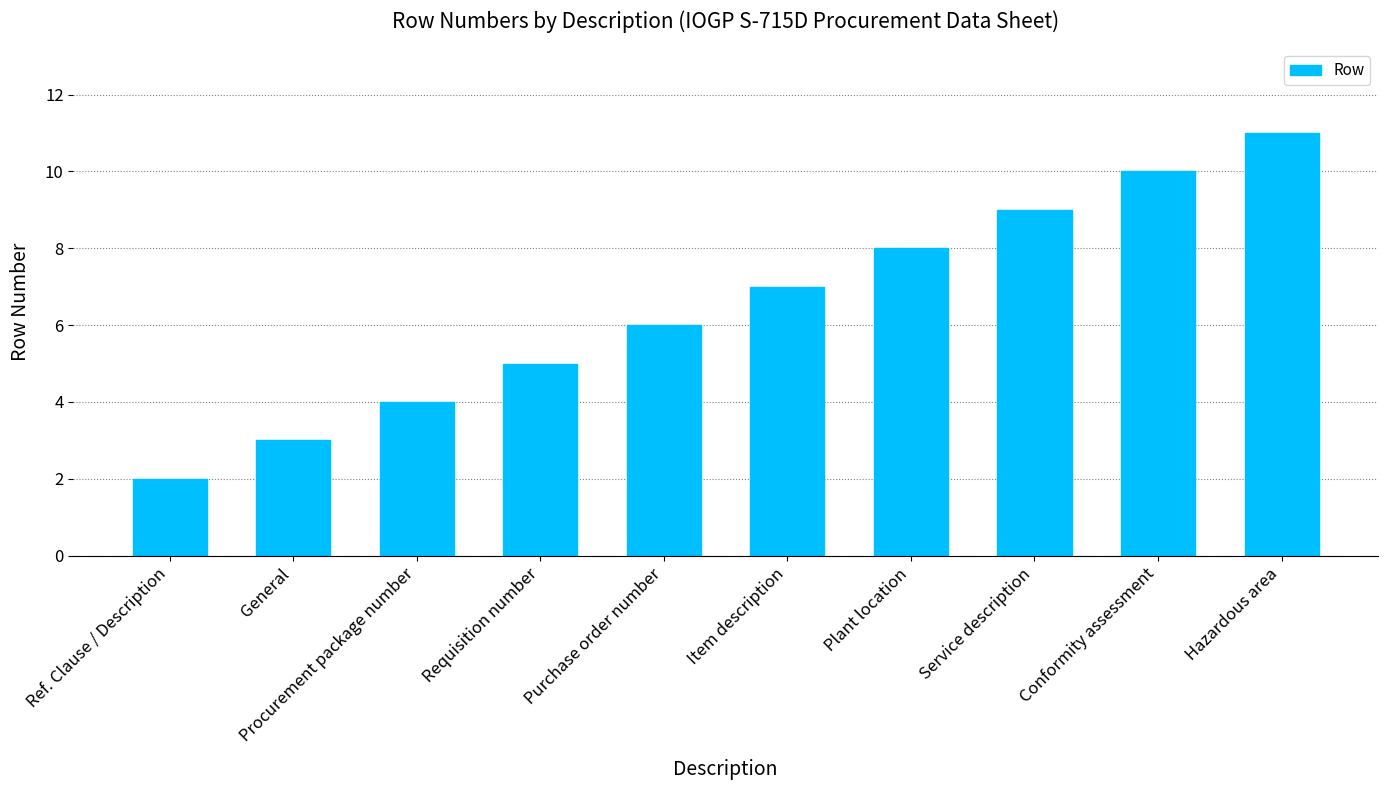

Count the number of data series in this chart.

1